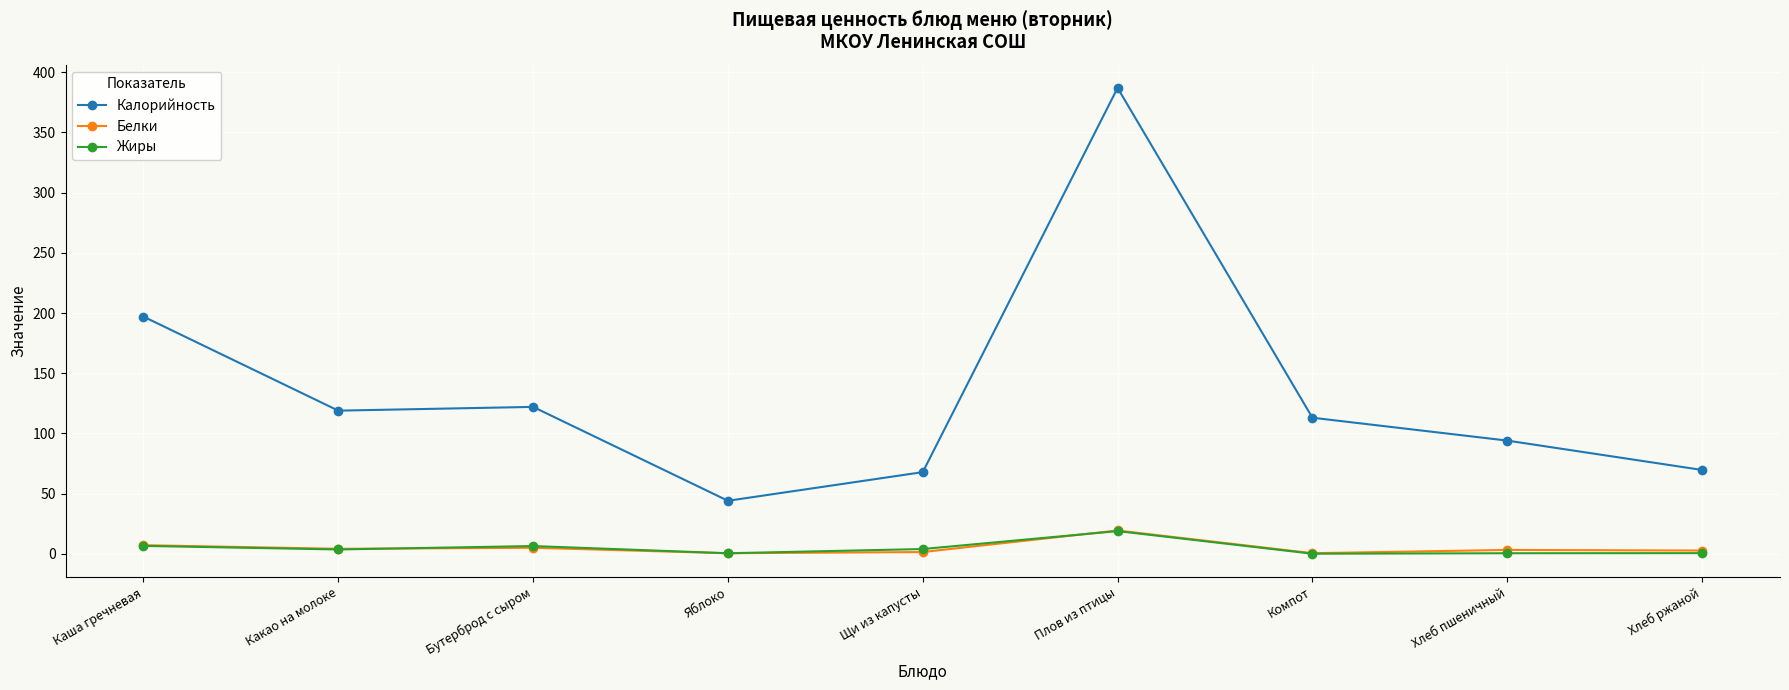

What is the average value of the Жиры series?

4.5